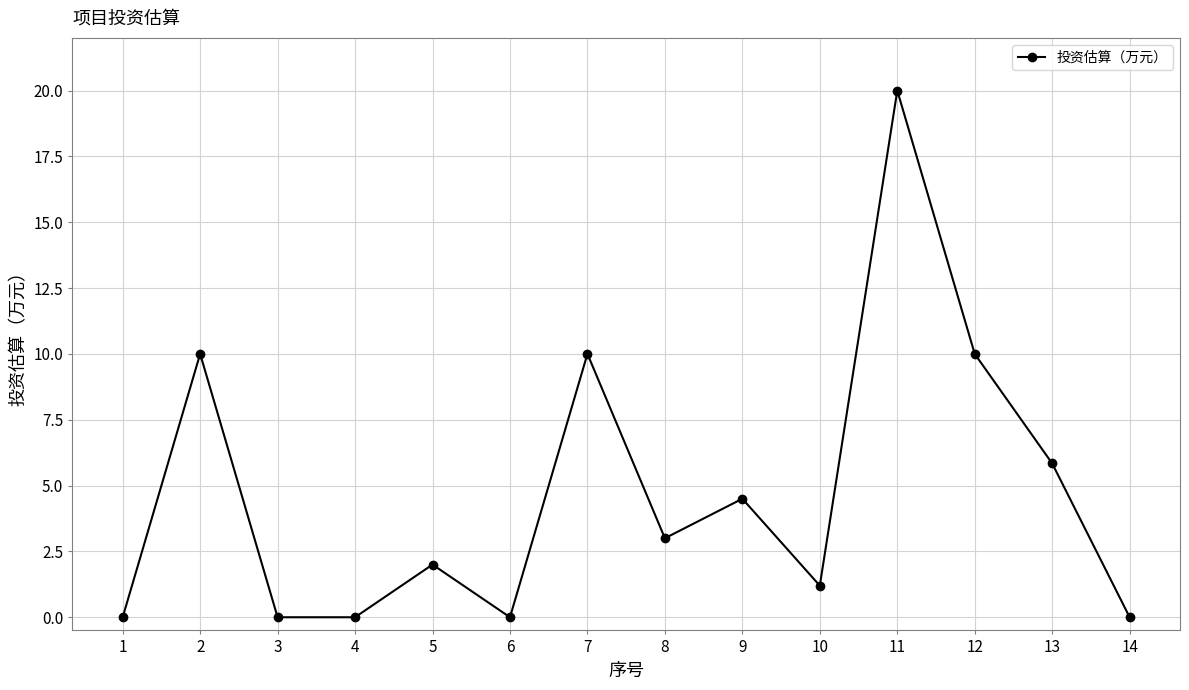

Reading left to right, extract all data points from this chart.

1=0.0	2=10.0	3=0.0	4=0.0	5=2.0	6=0.0	7=10.0	8=3.0	9=4.5	10=1.2	11=20.0	12=10.0	13=5.8	14=0.0